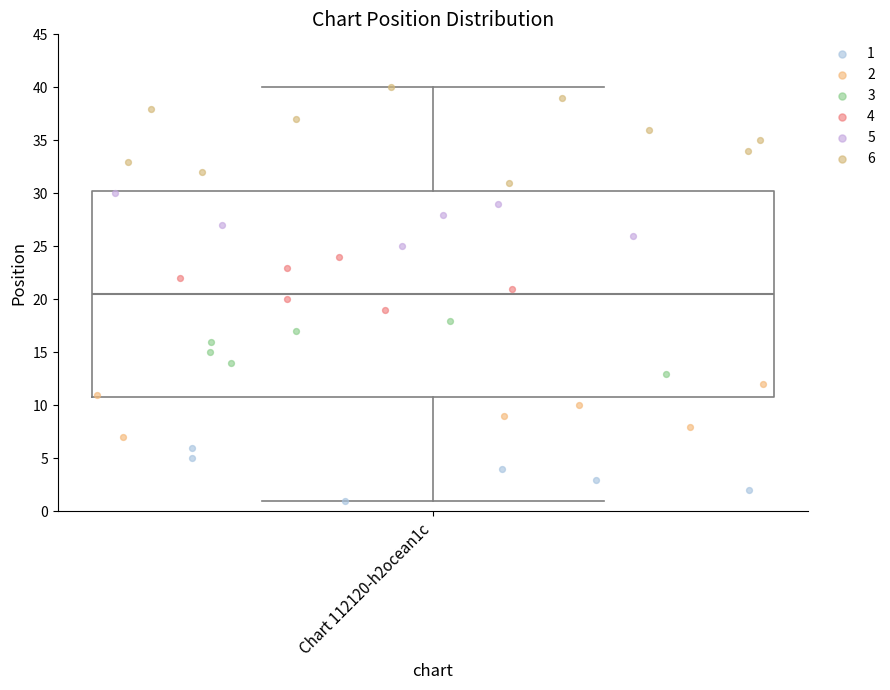

Where does the median line of the box for Chart 112120-h2ocean1c sit on the y-axis? The values are not printed on the chart, so give them approximately, as read against the axis.

20.5